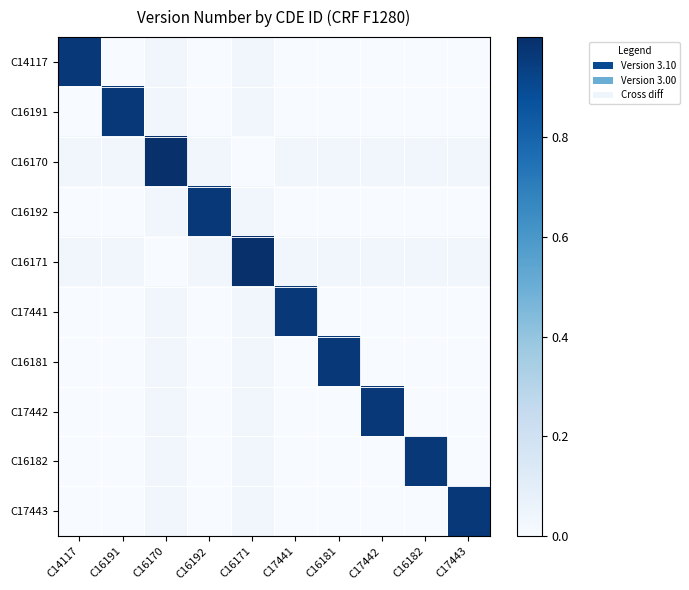

What is the difference between the highest and lowest values at C16182?

1.0